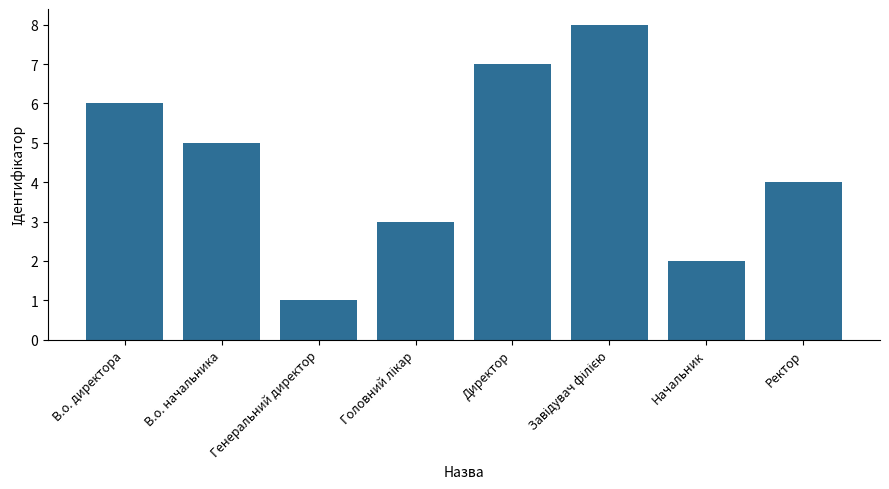

What is the difference between the maximum and second lowest values?

6